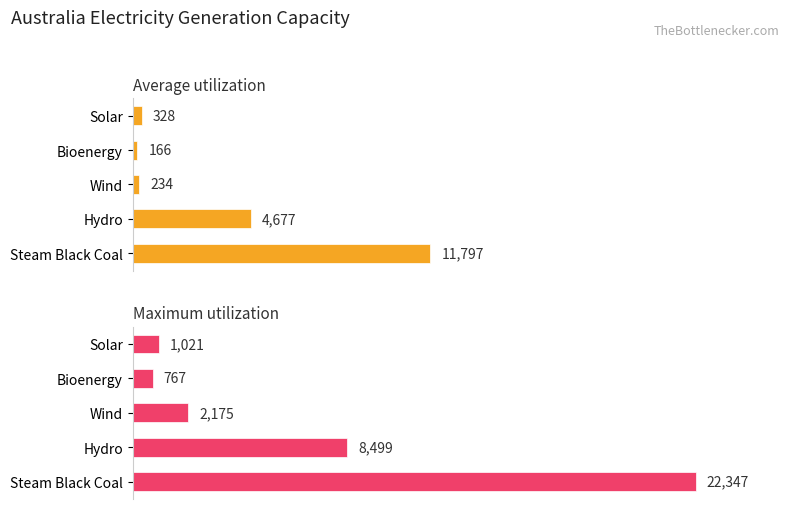

Reading left to right, transcribe all the data shown in this chart.

Average utilization: 11797	4677	234	166	328
Maximum utilization: 22347	8499	2175	767	1021